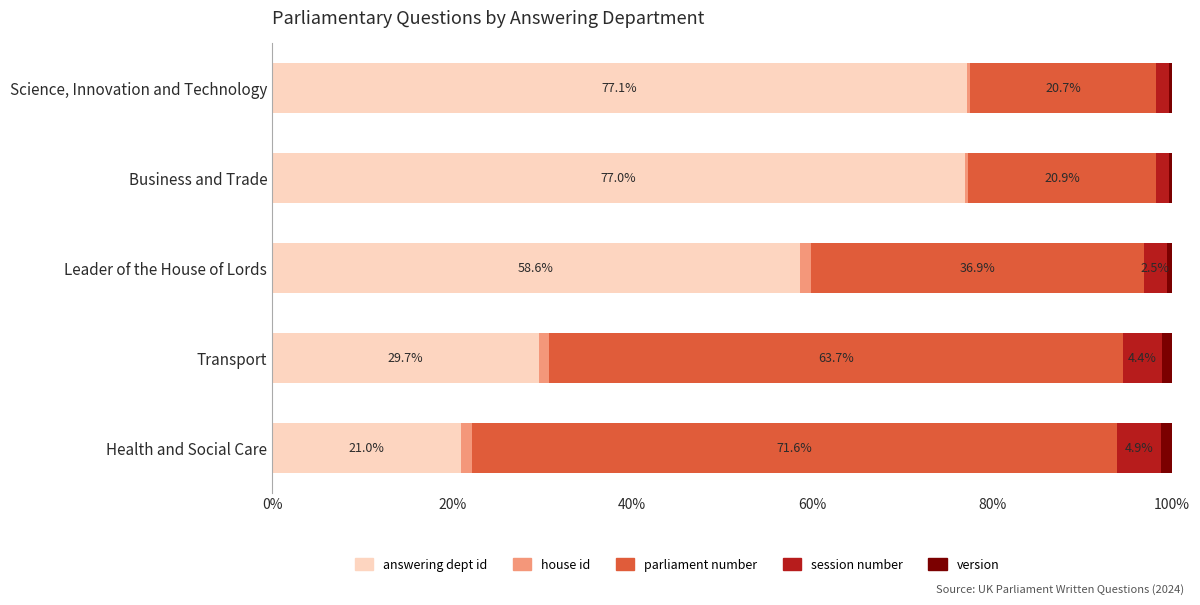

What is the highest value of the answering dept id series?

77.1